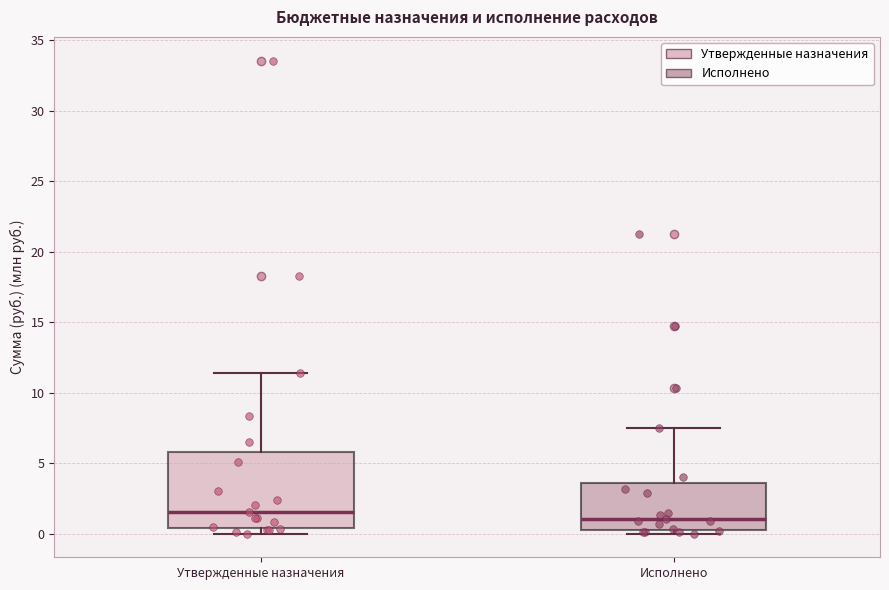

Which box has the highest median line?

Утвержденные назначения